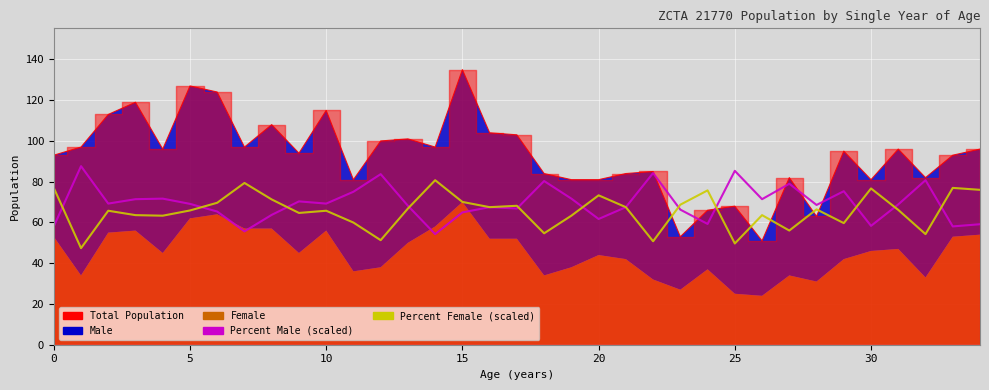

How many data points does each series have?

35